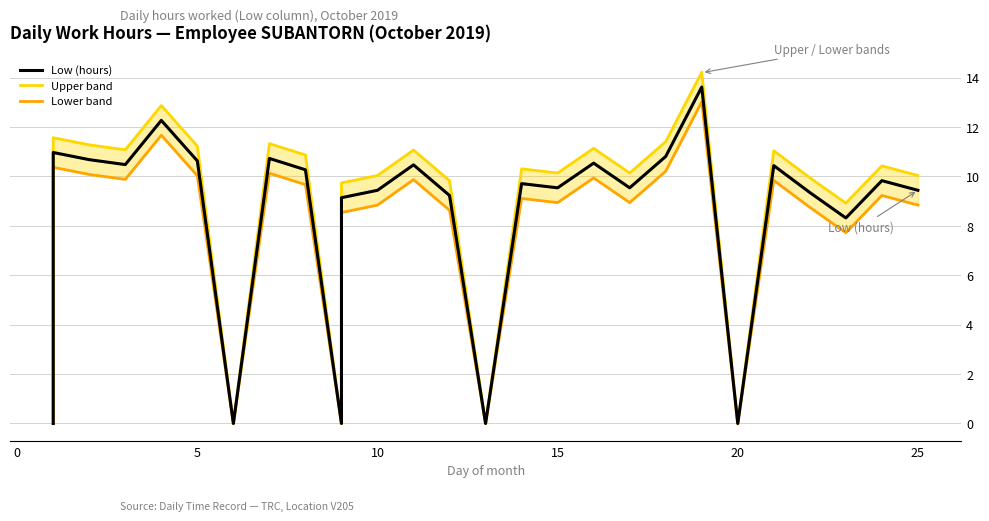

How many values in Lower band are above zero?

22